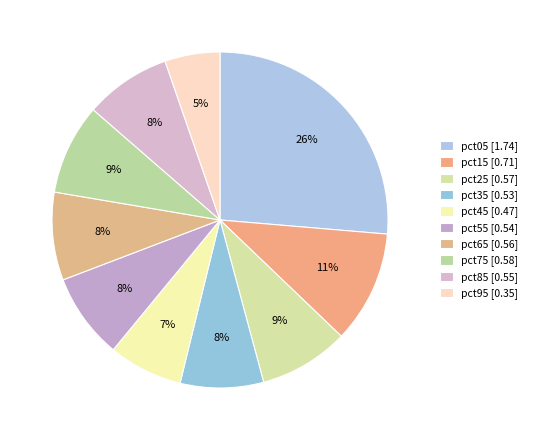

How many segments does this pie chart have?

10